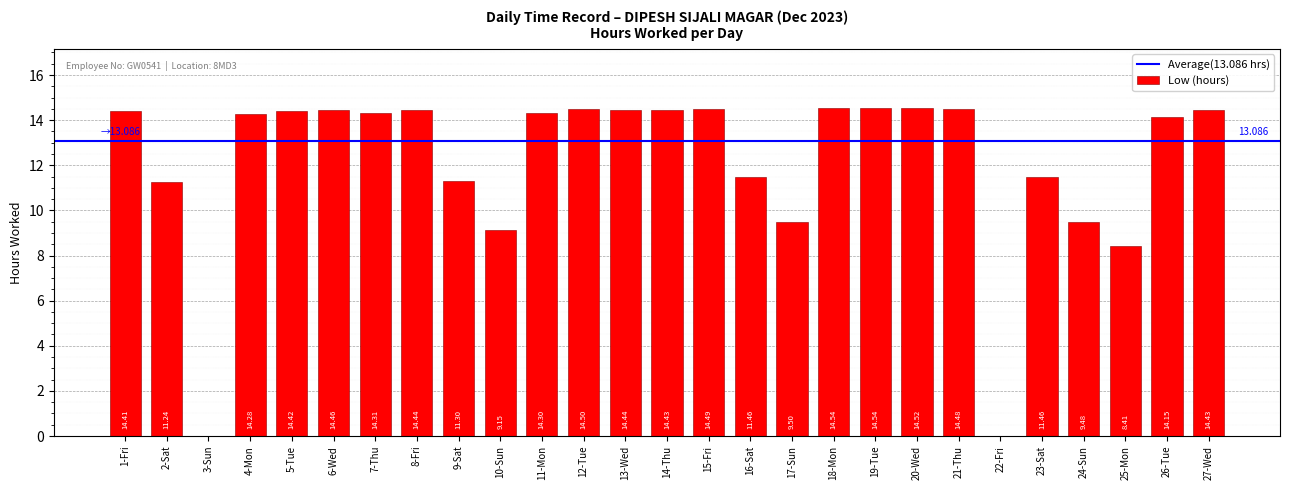

What is the difference between the values at 6-Wed and 2-Sat?

3.2